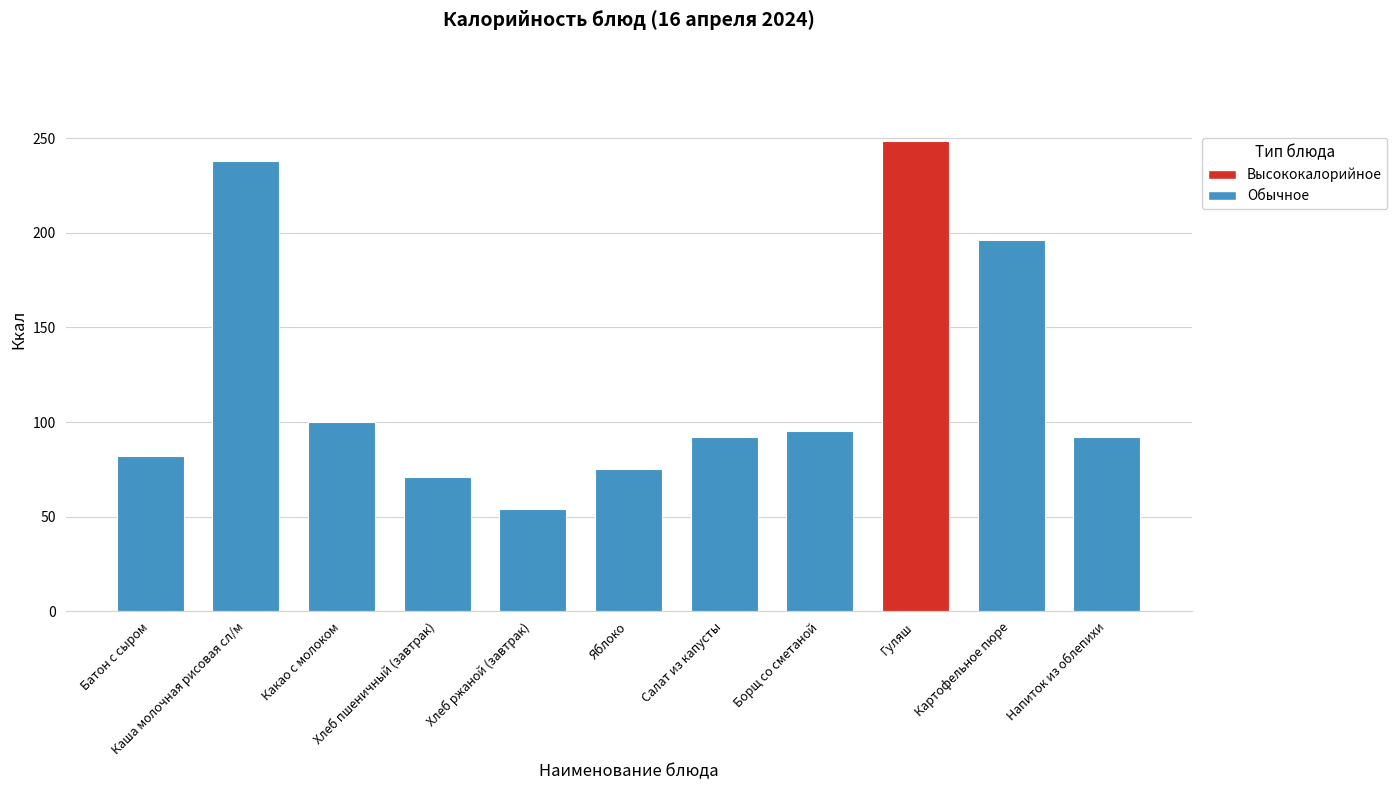

Does the chart contain stacked bars?

No